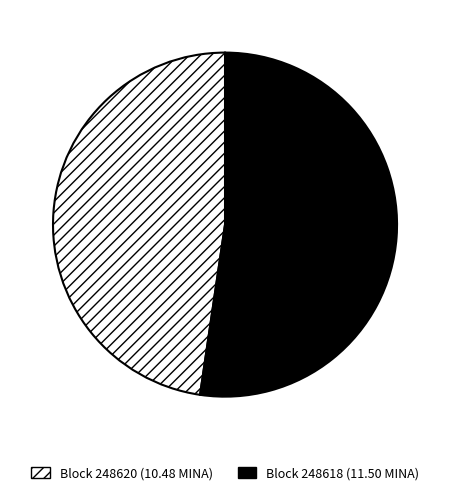

Is there a majority slice in this chart?

Yes